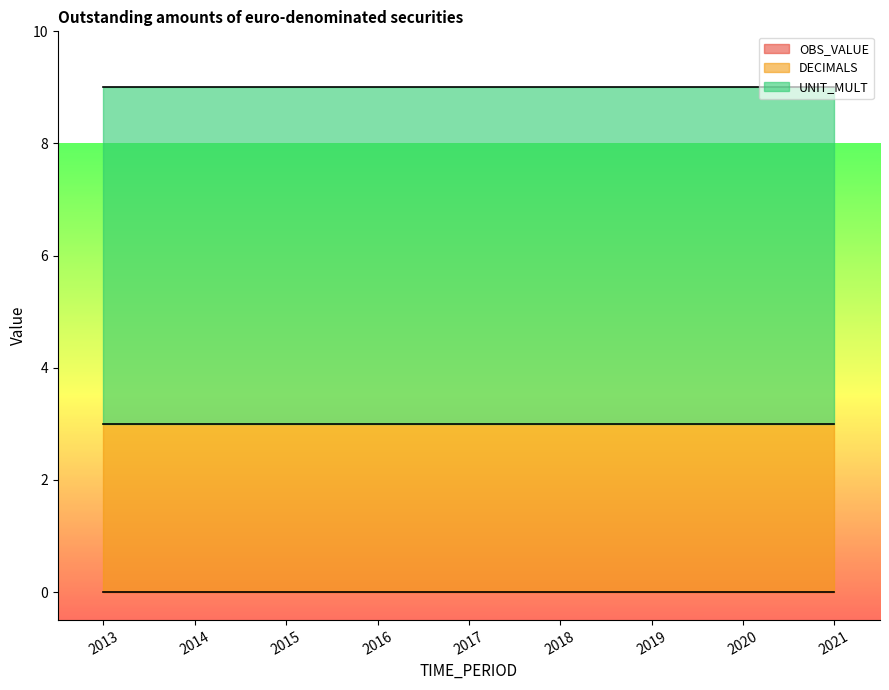

True or false: UNIT_MULT and OBS_VALUE cross at least once.

False